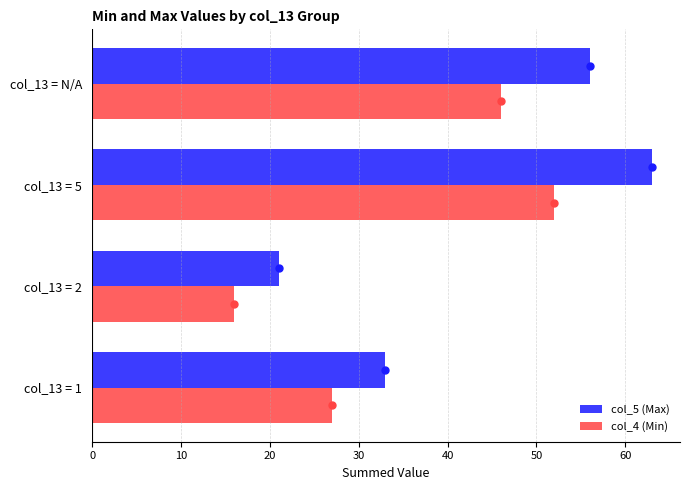

What is the difference between the col_5 (Max) values at col_13 = 1 and col_13 = N/A?

23